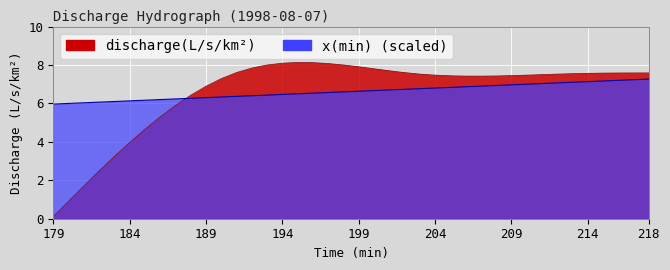

The value of discharge(L/s/km²) at 209 is 1.6. True or false?

False